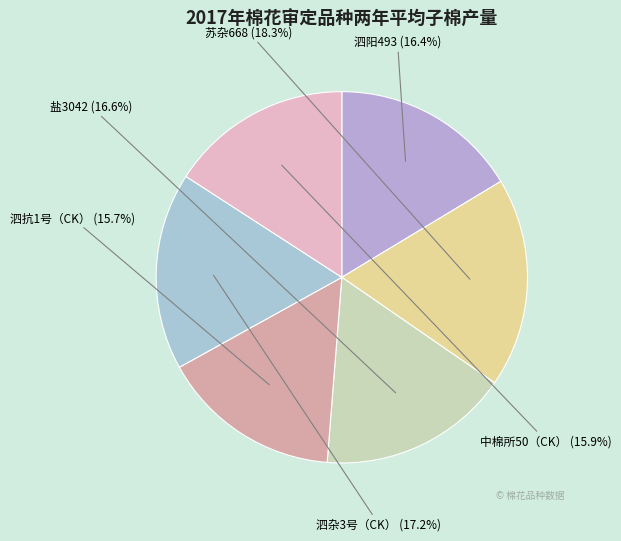

What is the largest slice in the pie chart?

苏杂668